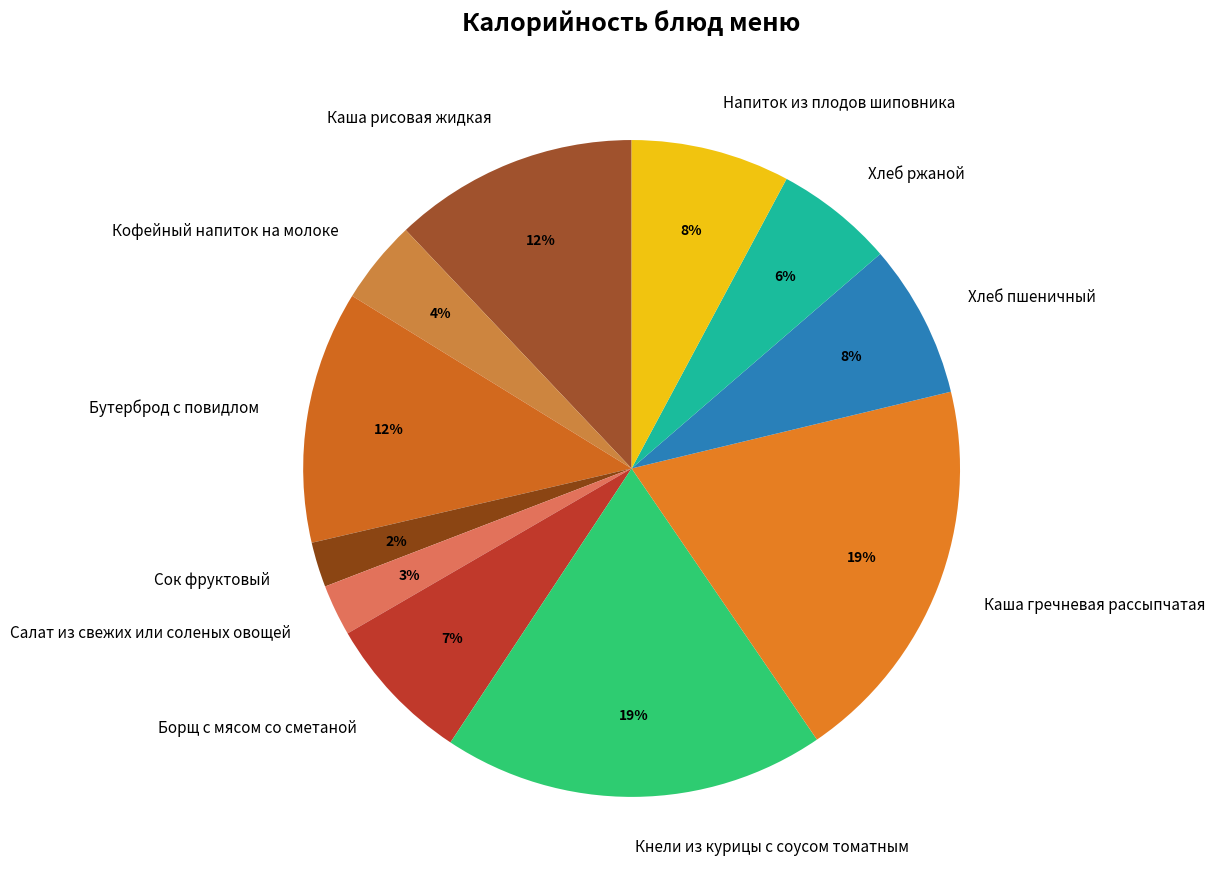

Is there any slice that represents more than half of the pie?

No